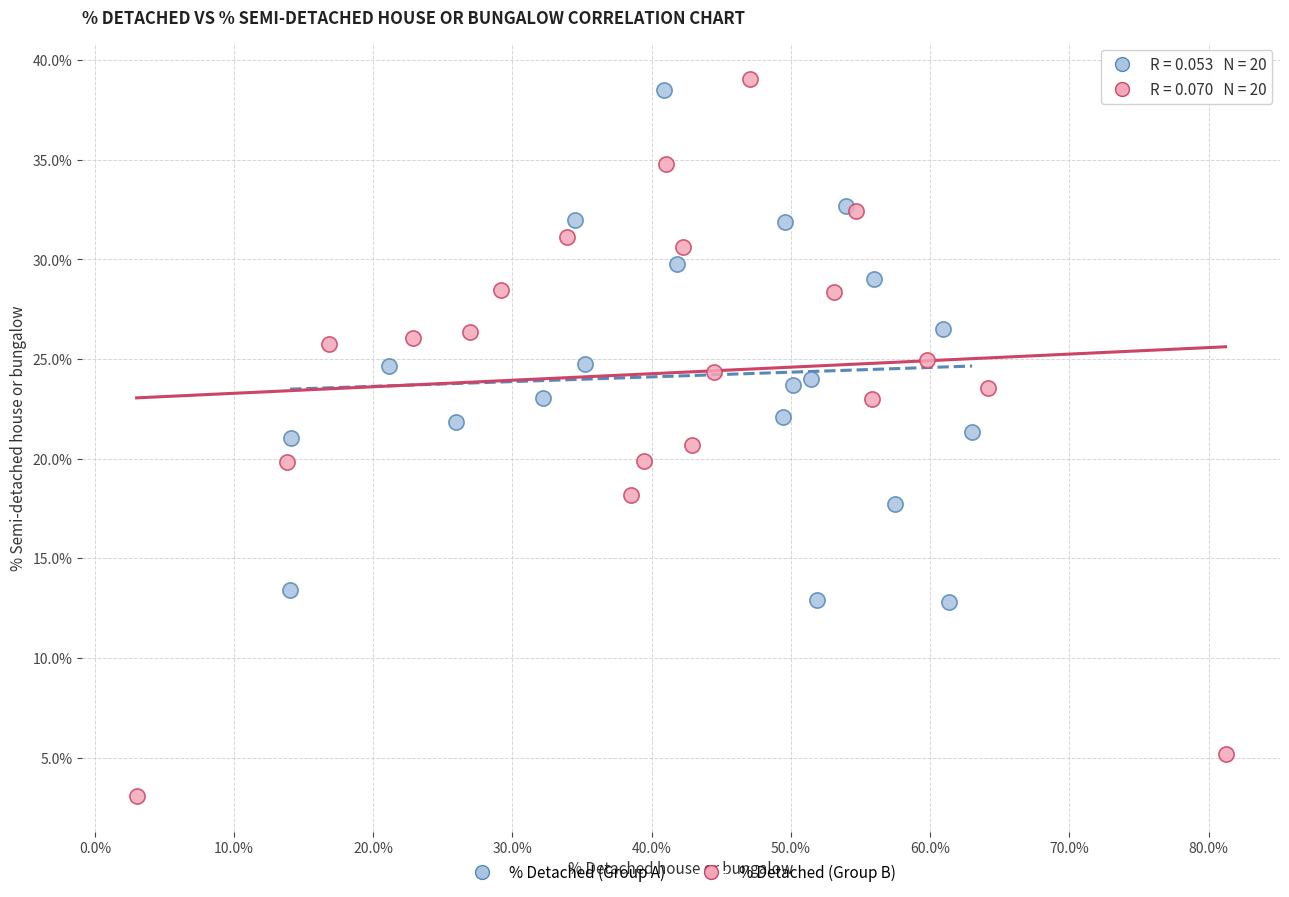

Which series contains the lowest Y value?

% Detached (Group B)